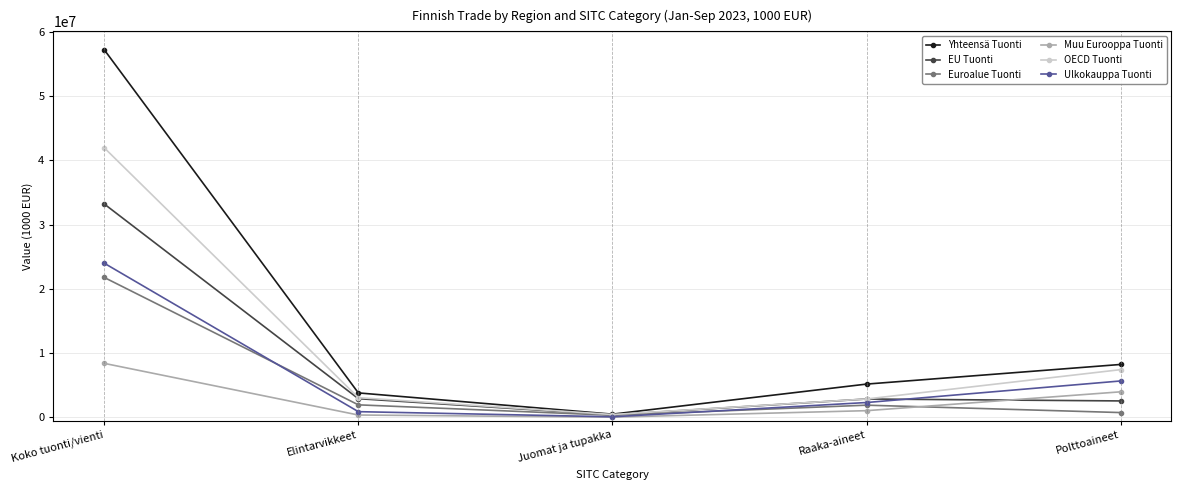

What is the sum of the Euroalue Tuonti values at Raaka-aineet and Koko tuonti/vienti?

23694337